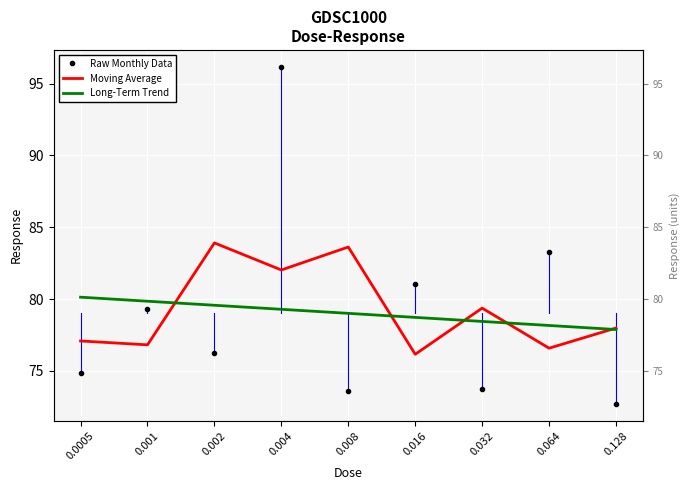

Reading left to right, list all the values displayed in this chart.

Raw Monthly Data: 74.9	79.3	76.3	96.2	73.6	81.1	73.8	83.3	72.7
Moving Average: 77.1	76.8	83.9	82.0	83.6	76.2	79.4	76.6	78.0
Long-Term Trend: 80.1	79.9	79.6	79.3	79.0	78.7	78.4	78.2	77.9